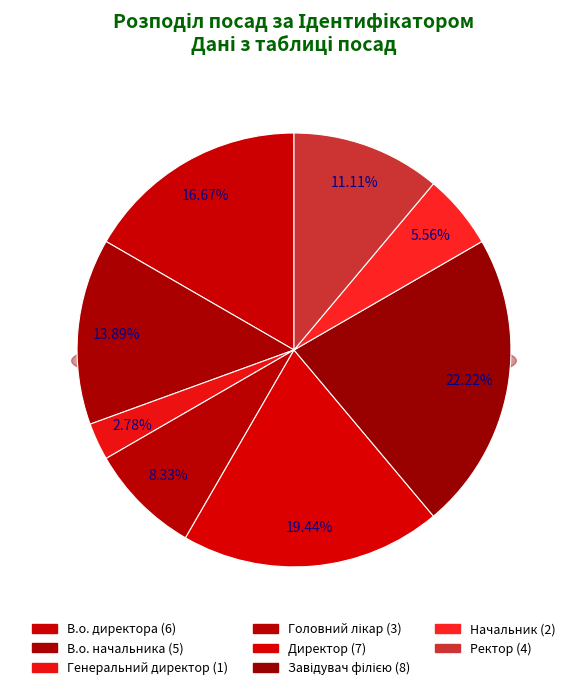

Is Начальник the majority of the pie?

No